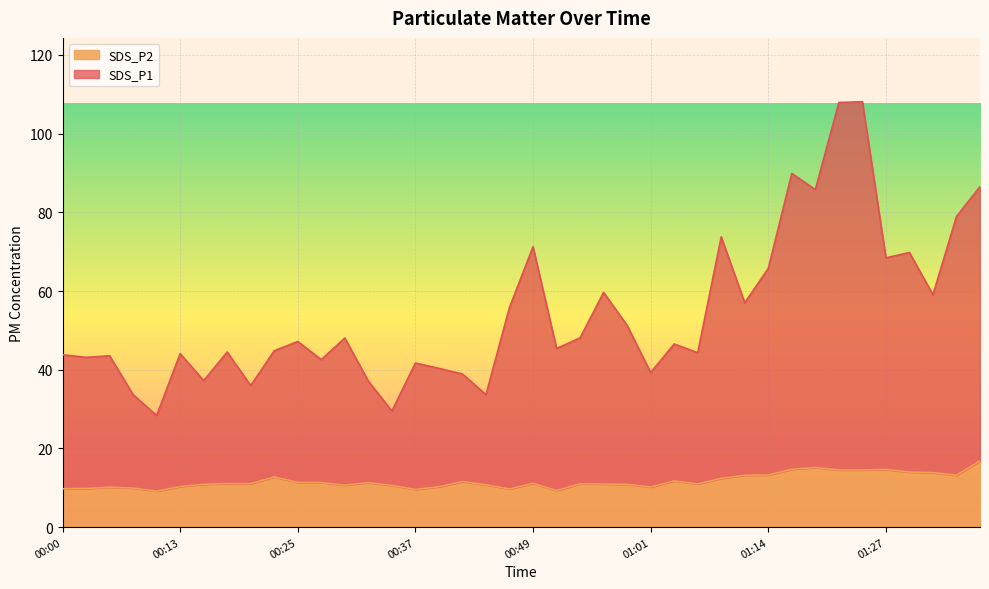

In SDS_P2, how many points are higher than both neighbors (excluding endpoints)?

10